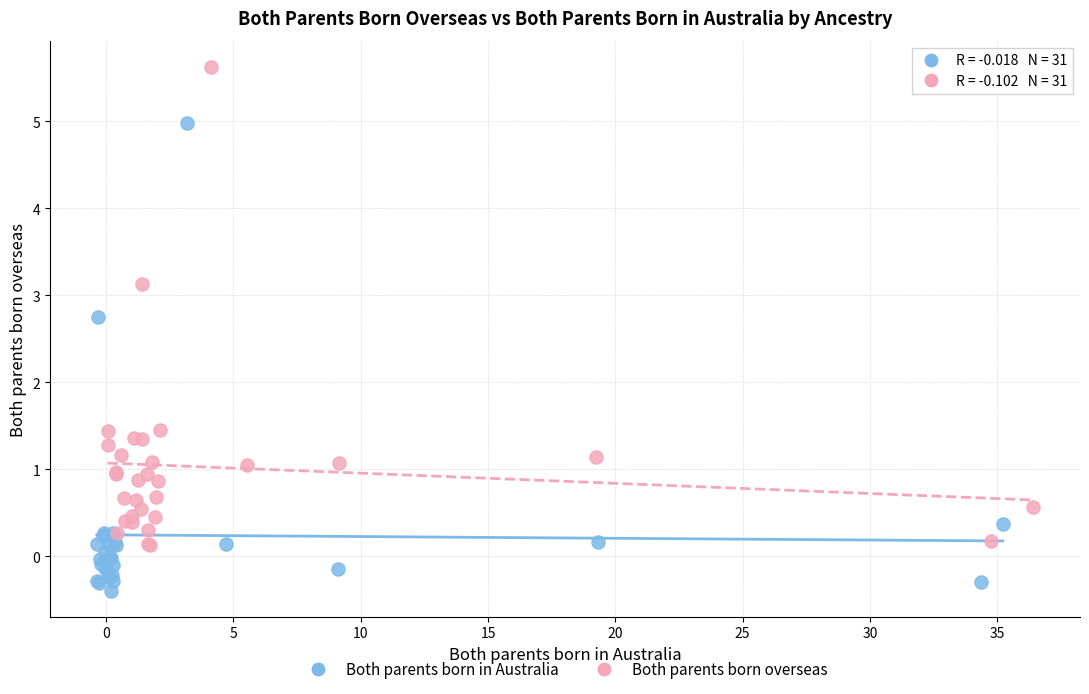

Which series reaches the minimum Y coordinate?

Both parents born in Australia